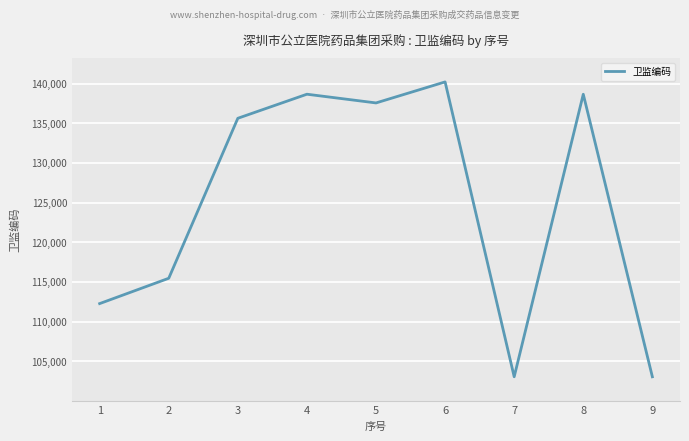

What is the difference between the maximum and minimum values?

37179